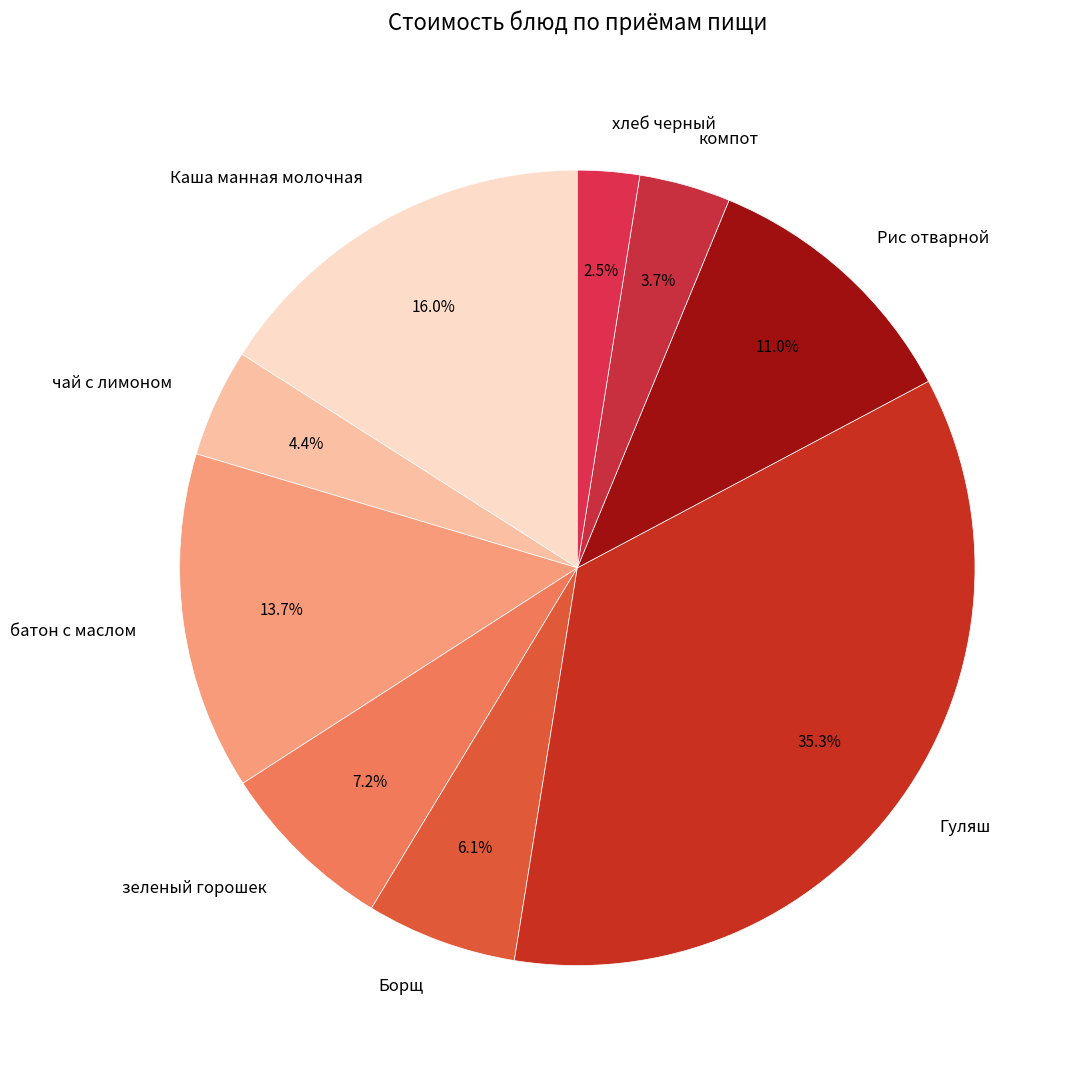

The чай с лимоном slice represents 4% of the pie. True or false?

True